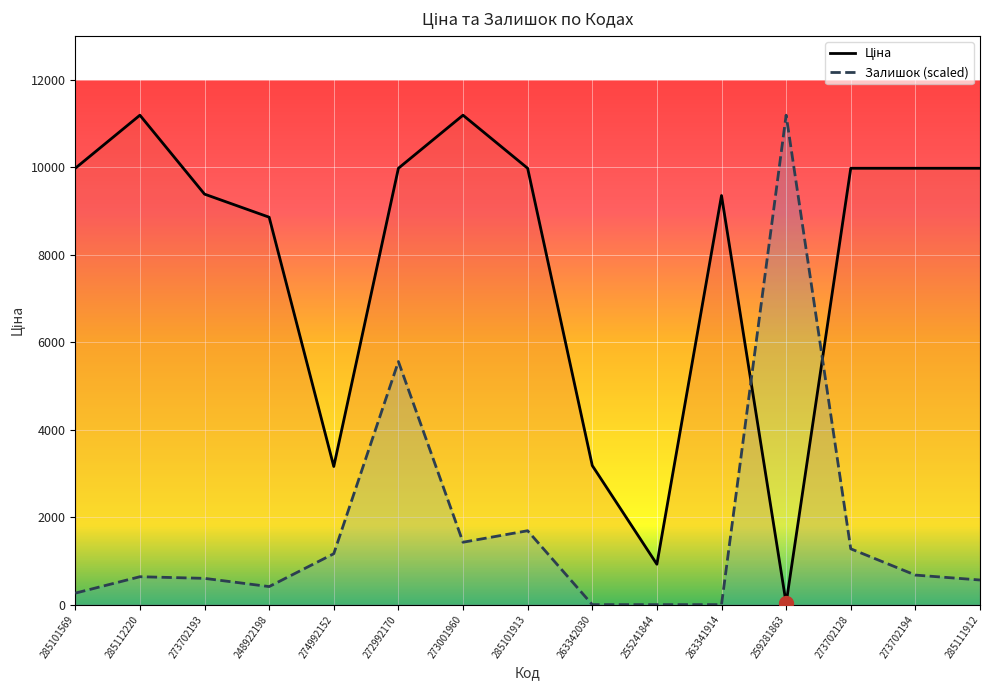

Reading left to right, extract all data points from this chart.

Ціна: 9975.0	11188.2	9384.0	8856.7	3157.9	9975.0	11188.2	9975.0	3179.6	923.4	9351.9	31.5	9975.0	9975.0	9975.0
Залишок: 262.8	638.3	600.7	413.0	1163.9	5556.5	1426.7	1689.5	0.0	0.0	0.0	11188.2	1276.5	675.8	563.2